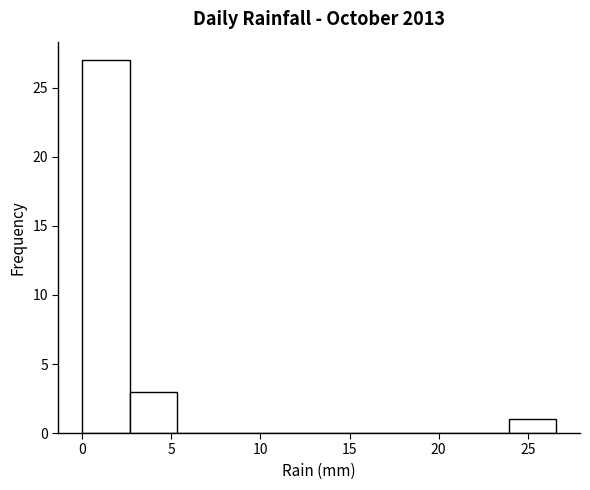

Reading left to right, transcribe this chart: for each bar, give the range it covers on the x-axis and its height. Neither the bar edges nor the heights are printed on the chart, so give them approximately, as read against the axes.

0.0 to 2.5: 27
2.5 to 5.5: 3
5.5 to 8.0: 0
8.0 to 10.5: 0
10.5 to 13.5: 0
13.5 to 16.0: 0
16.0 to 18.5: 0
18.5 to 21.5: 0
21.5 to 24.0: 0
24.0 to 26.5: 1